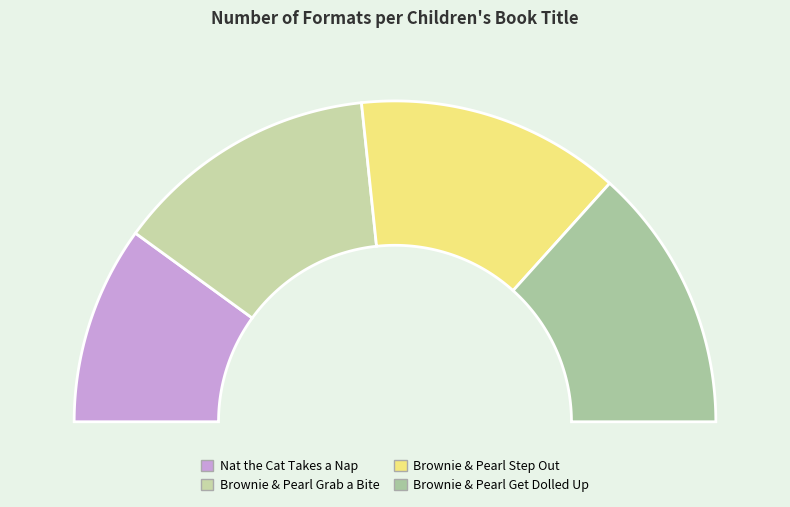

How many slices are in this pie chart?

4